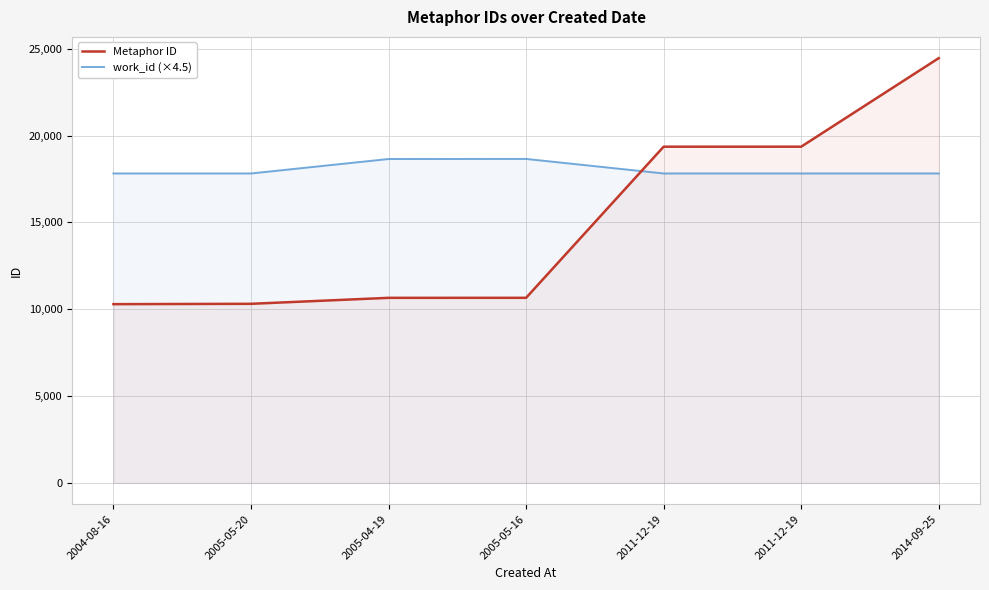

What is the minimum value shown in the chart?

10292.0